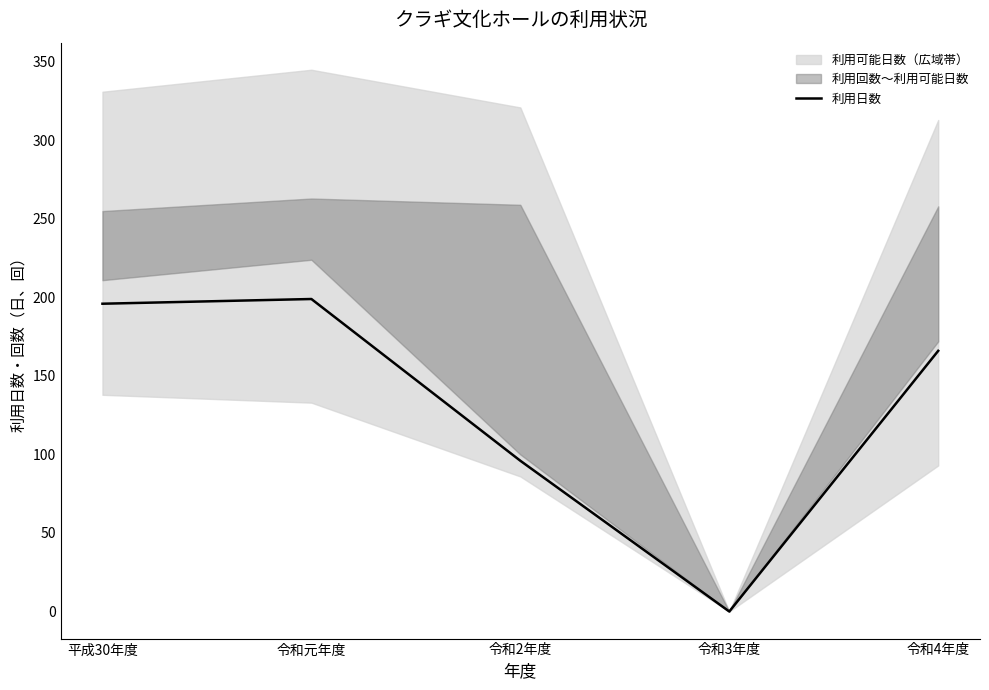

Is it true that the value at 令和2年度 is 96?

True